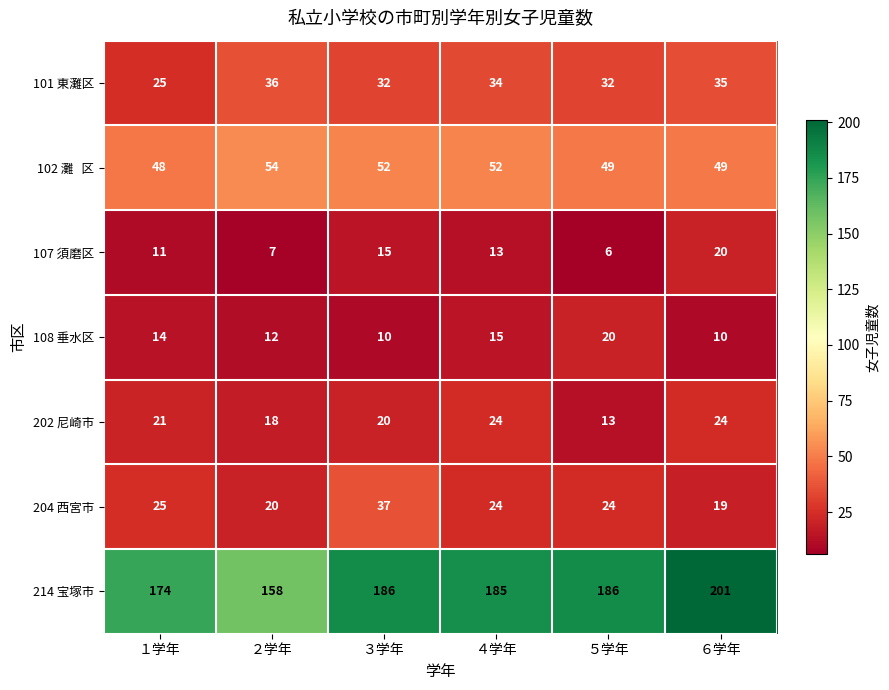

Is it true that 101 東灘区 equals 32 at ３学年?

True